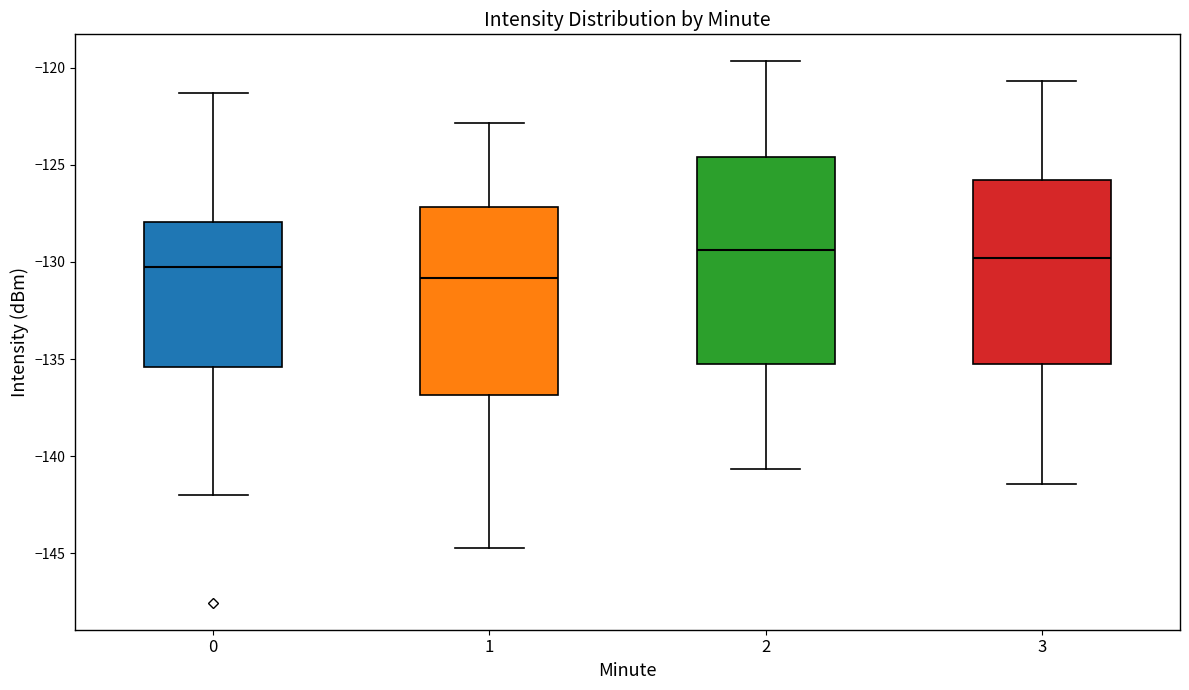

Reading left to right, read every box against the y-axis: the position of its median line, the range the box covers, and the ends of its whiskers. The values are not printed on the chart, so give them approximately, as read against the axis.

0: median -130.5, box -135.5 to -128.0, whiskers -142.0 to -121.5
1: median -131.0, box -137.0 to -127.0, whiskers -144.5 to -123.0
2: median -129.5, box -135.0 to -124.5, whiskers -140.5 to -119.5
3: median -130.0, box -135.5 to -126.0, whiskers -141.5 to -120.5